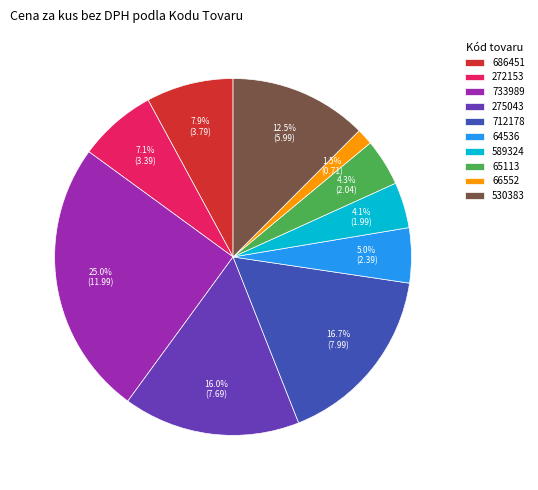

What is the largest slice in the pie chart?

733989